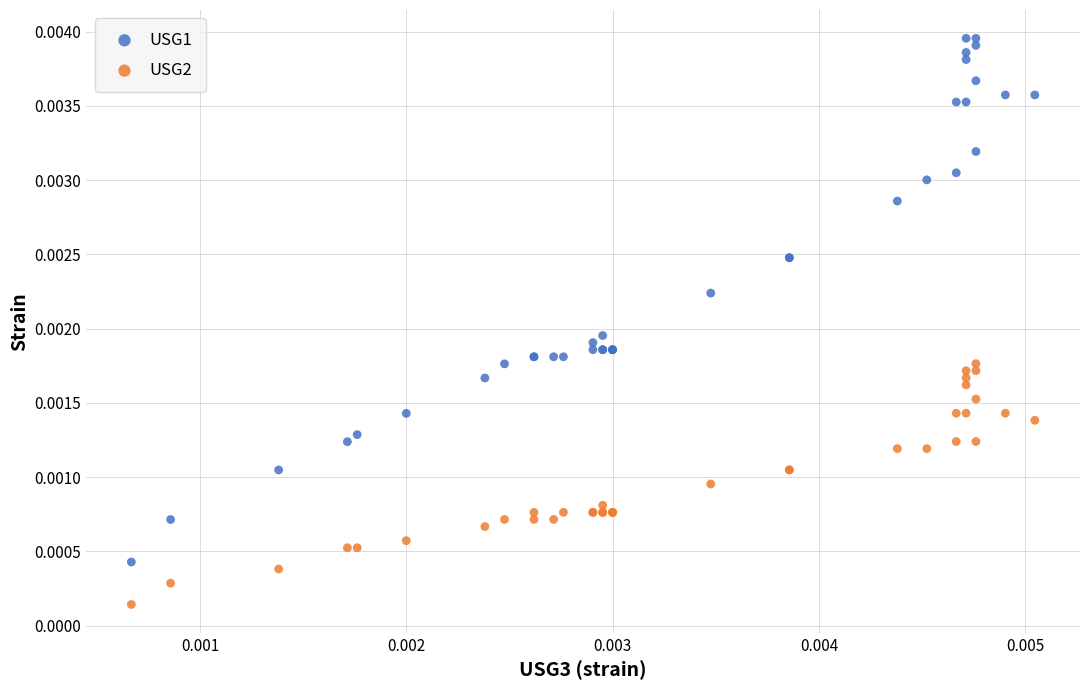

Which series contains the lowest Y value?

USG2